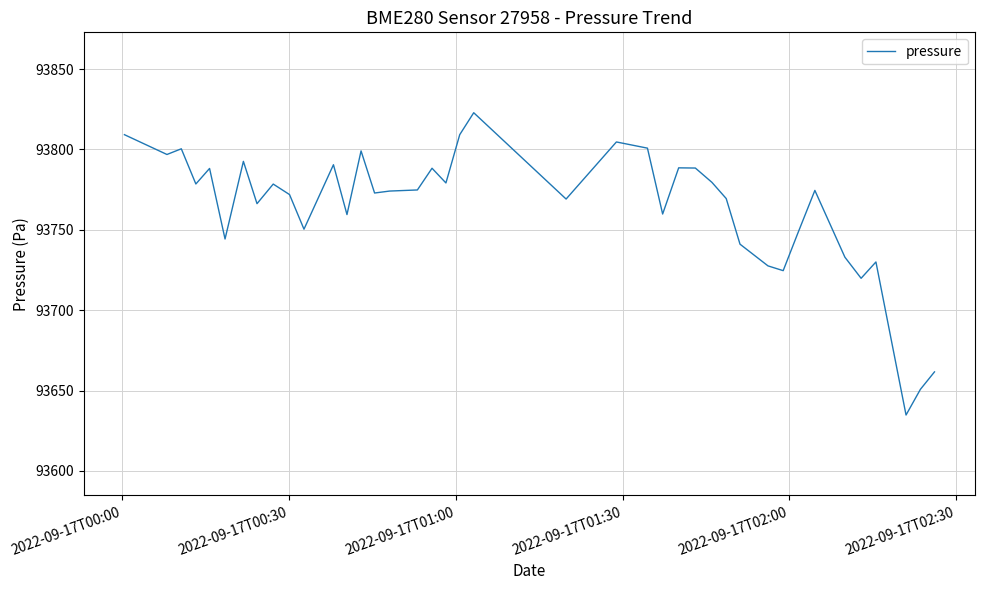

What is the minimum value shown in the chart?

93634.8